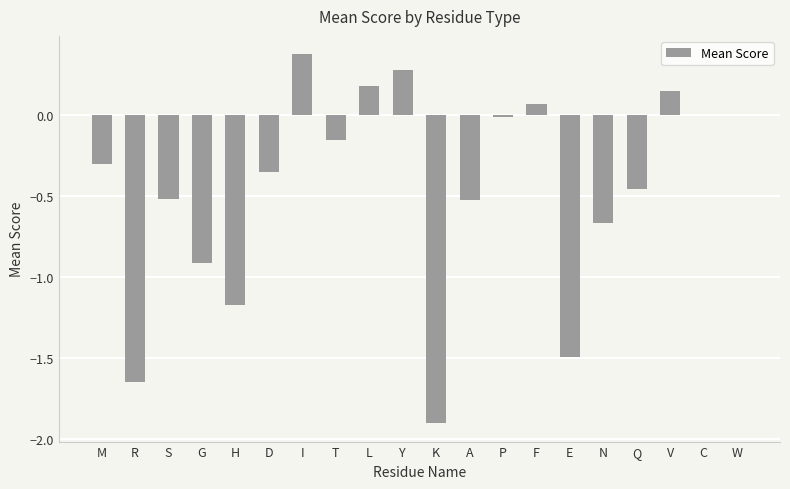

What is the change in value from G to I?

+1.3